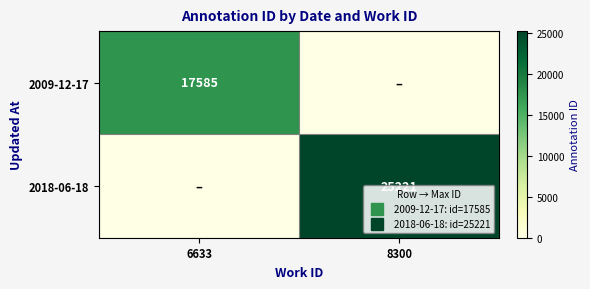

At which category is the sum across all series the highest?

8300